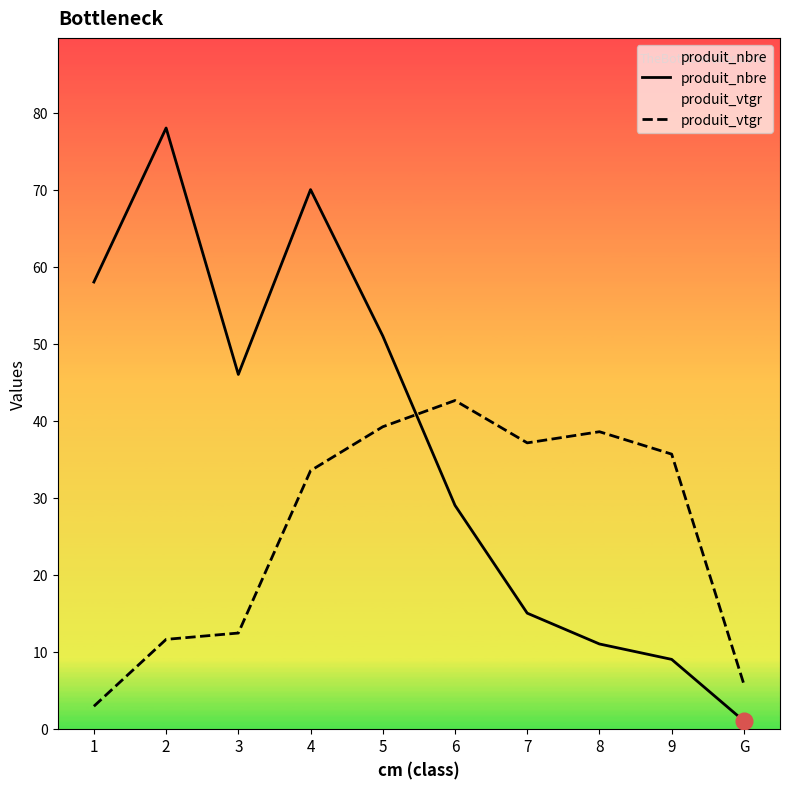

Between 3 and 9, which series saw the biggest shift?

produit_nbre